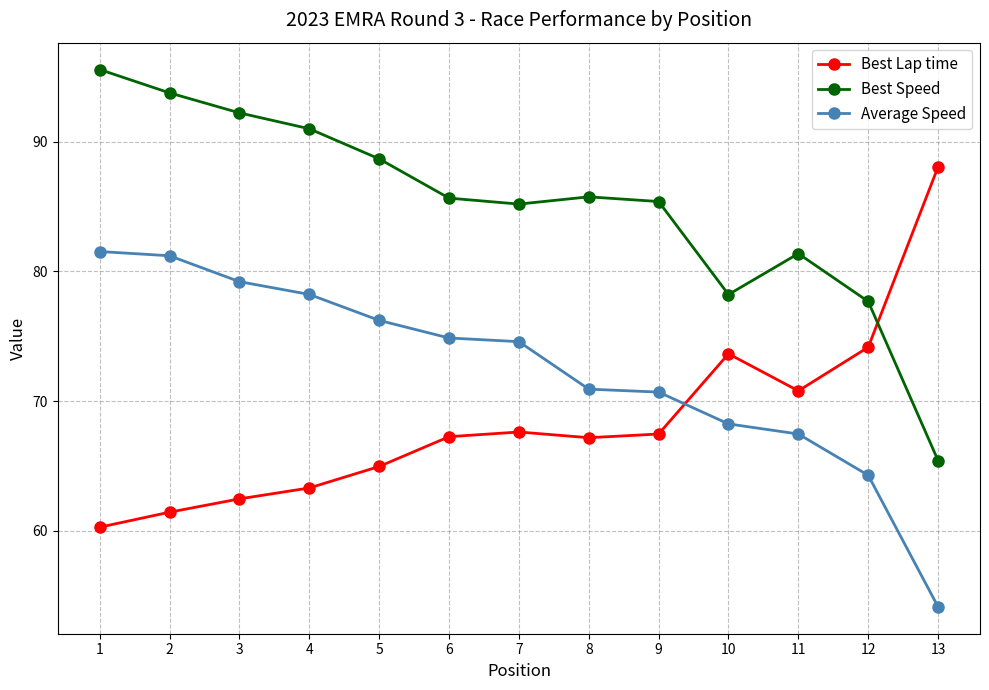

Where do Best Speed and Best Lap time first cross each other?

12 and 13